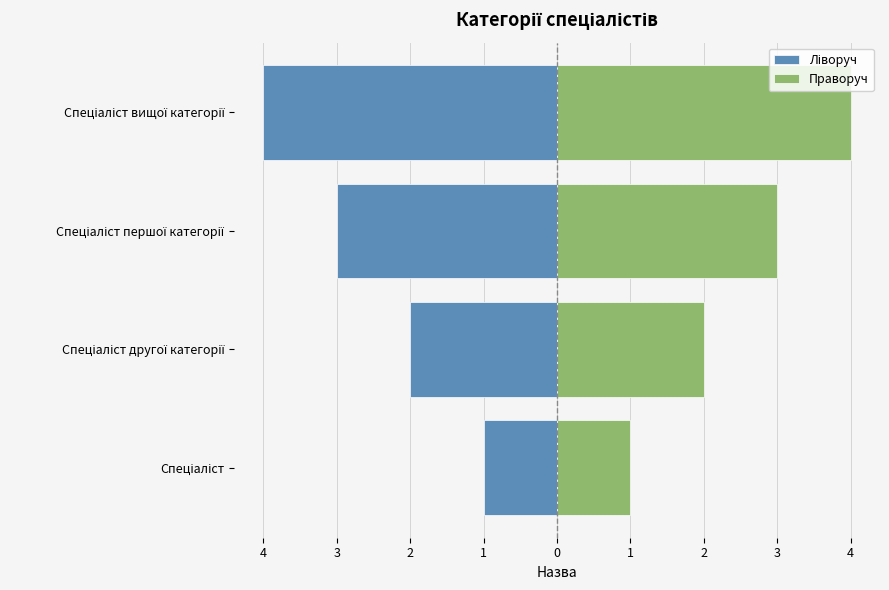

What are all the series names shown in the legend?

Ліворуч, Праворуч